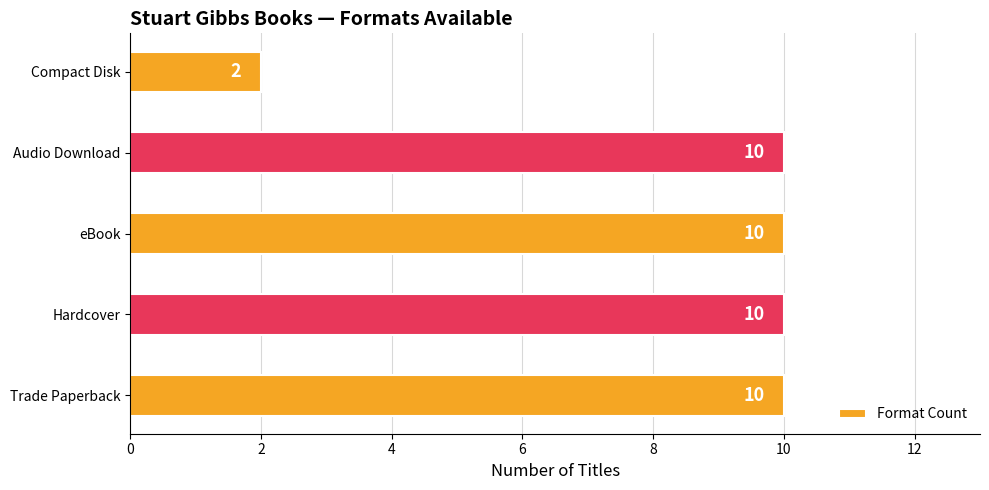

Is it true that the value at Audio Download is 10?

True